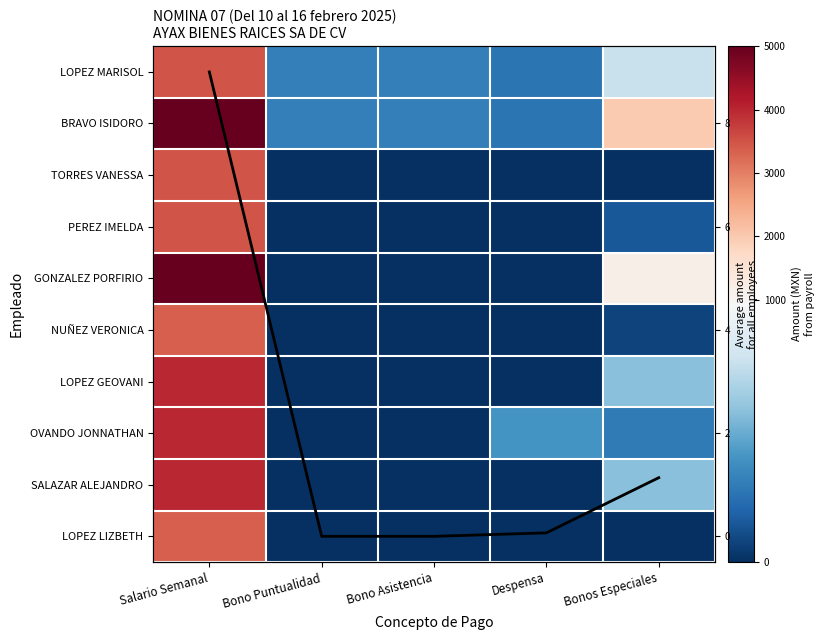

Is it true that LOPEZ GEOVANI equals 865.6 at Salario Semanal?

False